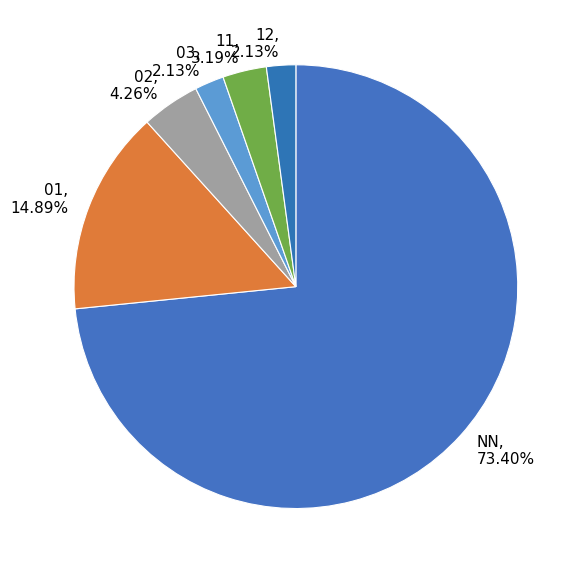

Which slice is the largest?

NN